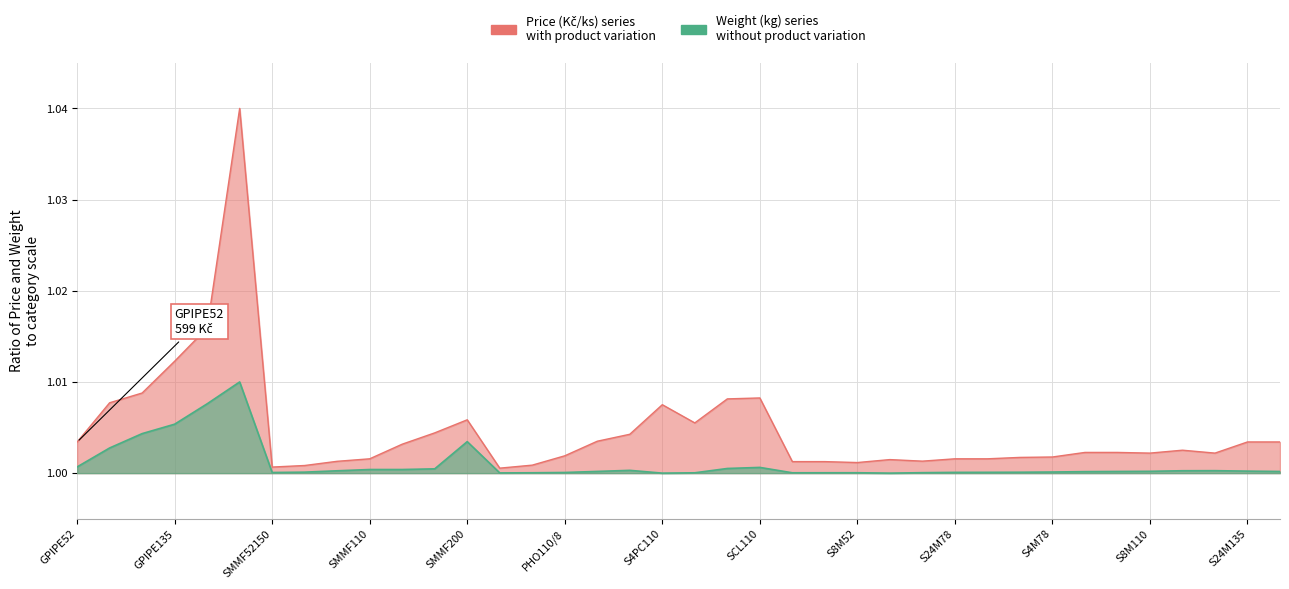

Which series has the widest spread of values?

Price with mobility (Kč/ks)